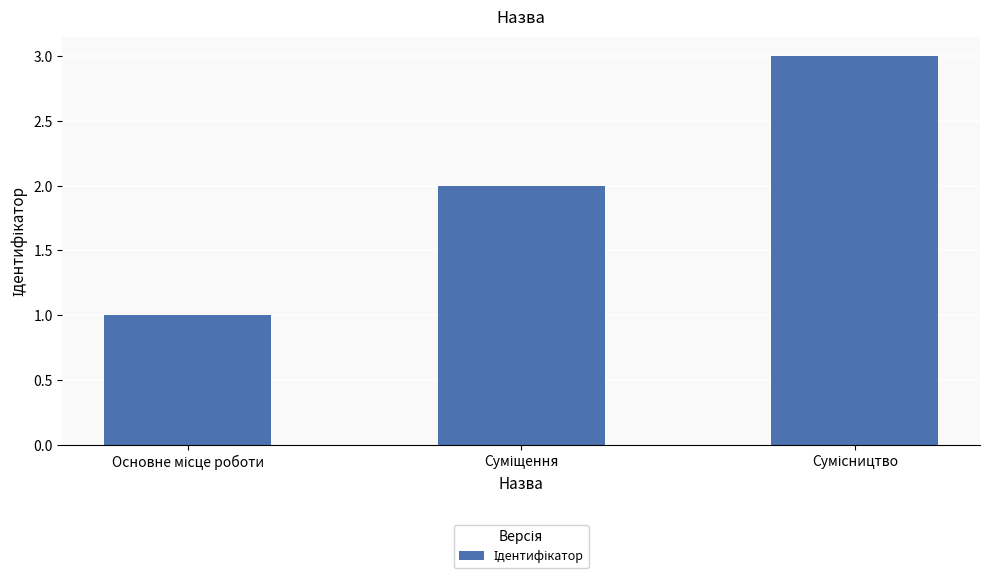

What is the smallest value displayed?

1